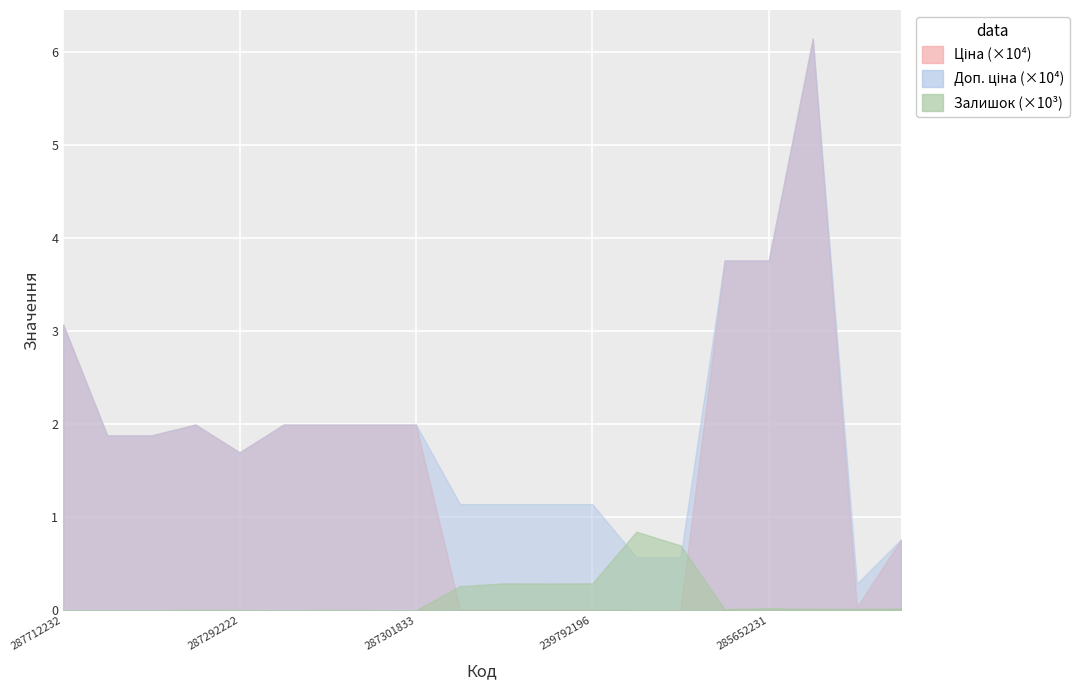

True or false: Ціна has more than 0 interior local peaks.

True